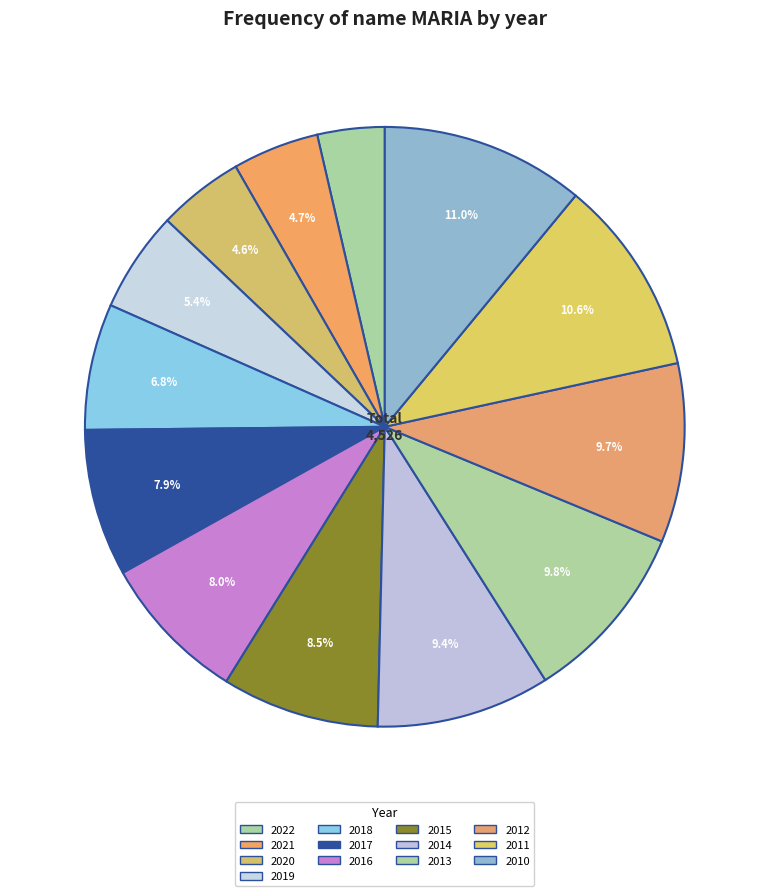

How many segments does this pie chart have?

13